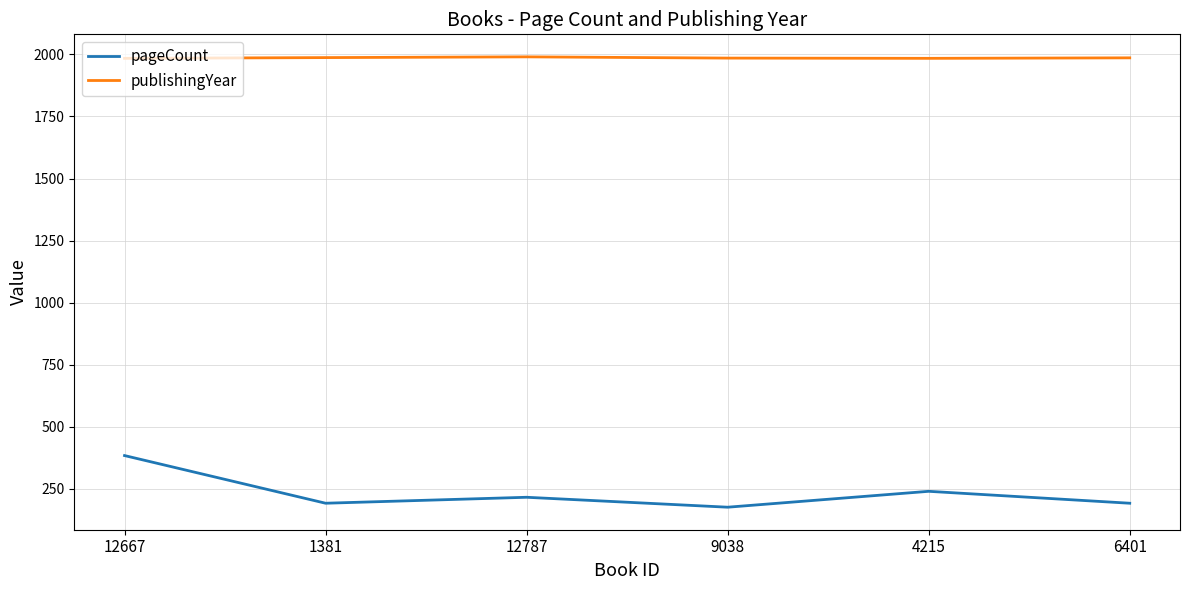

True or false: pageCount and publishingYear intersect in this chart.

False